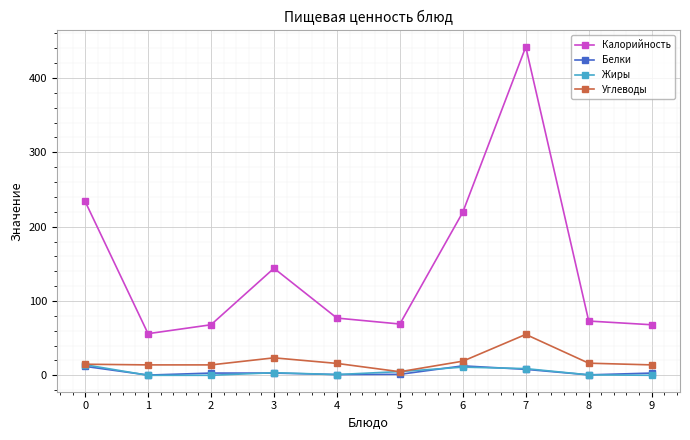

True or false: Калорийность and Белки intersect in this chart.

False